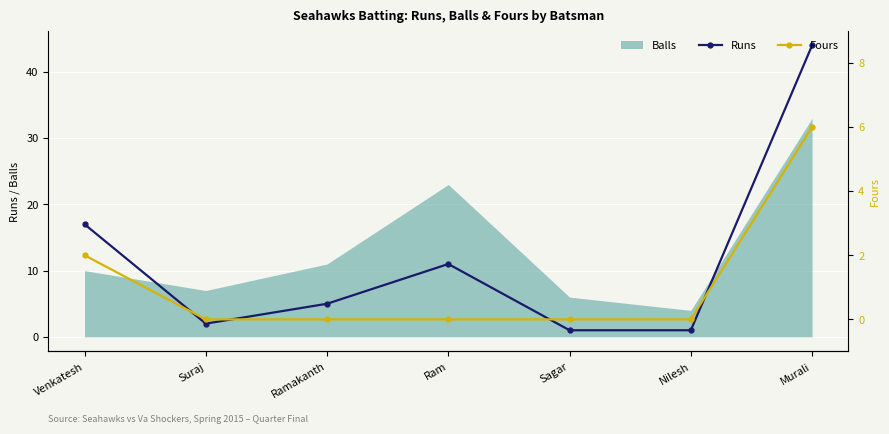

How many data points in Fours are above 0?

2